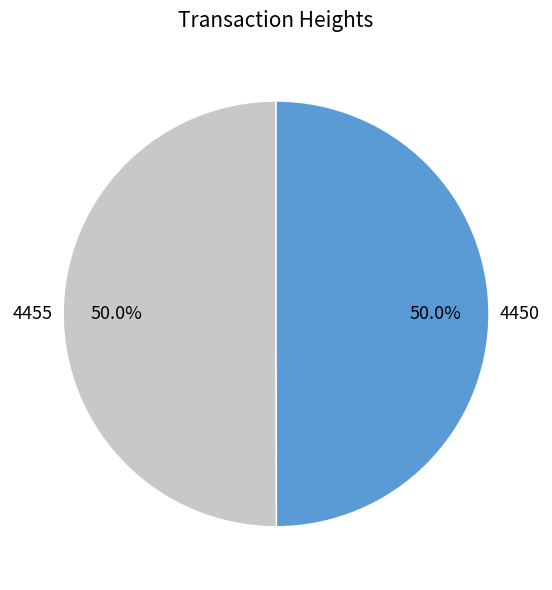

Count the number of slices in the pie.

2